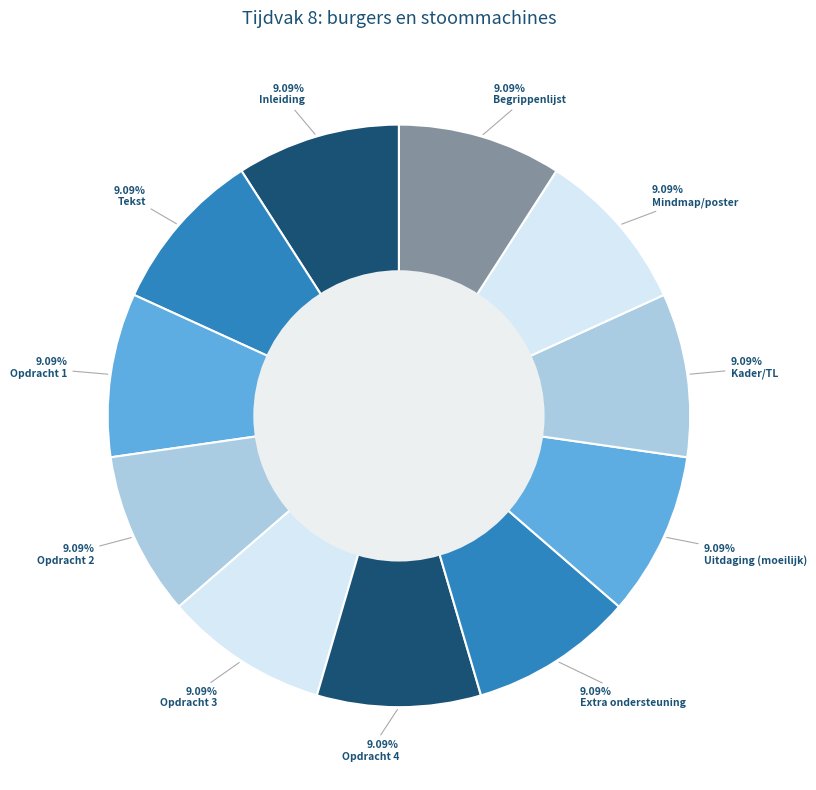

Count the number of slices in the pie.

11